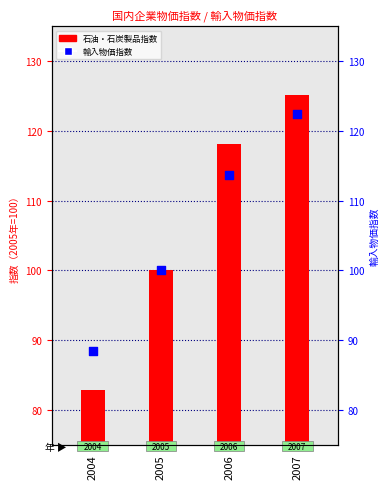

At how many categories does at least one series exceed 109?

2